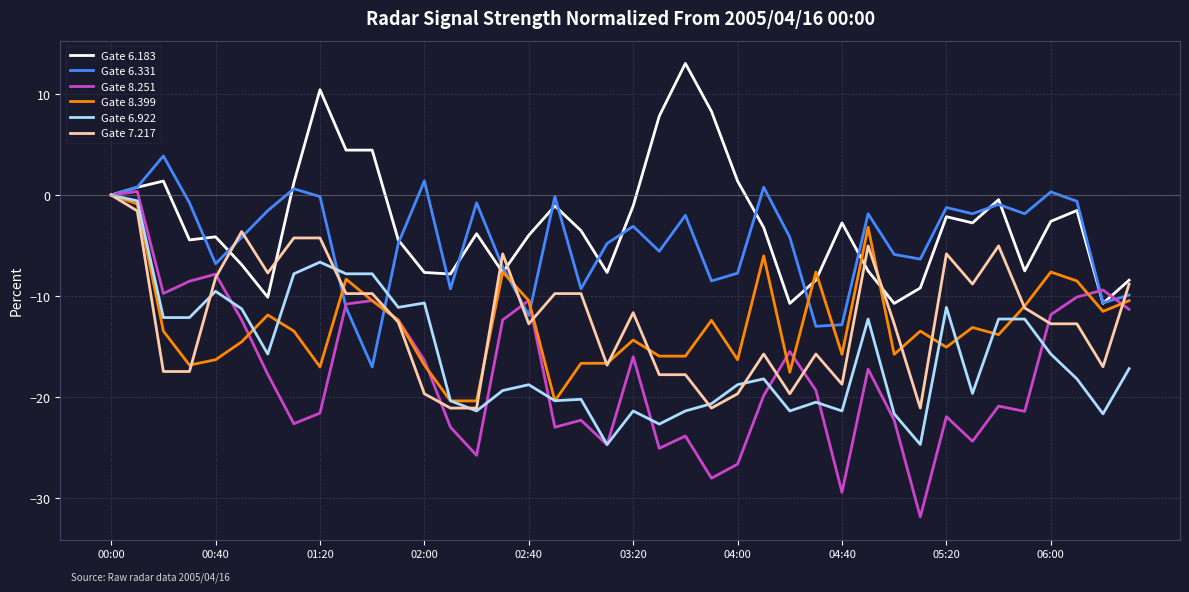

What is the minimum value shown in the chart?

-31.9